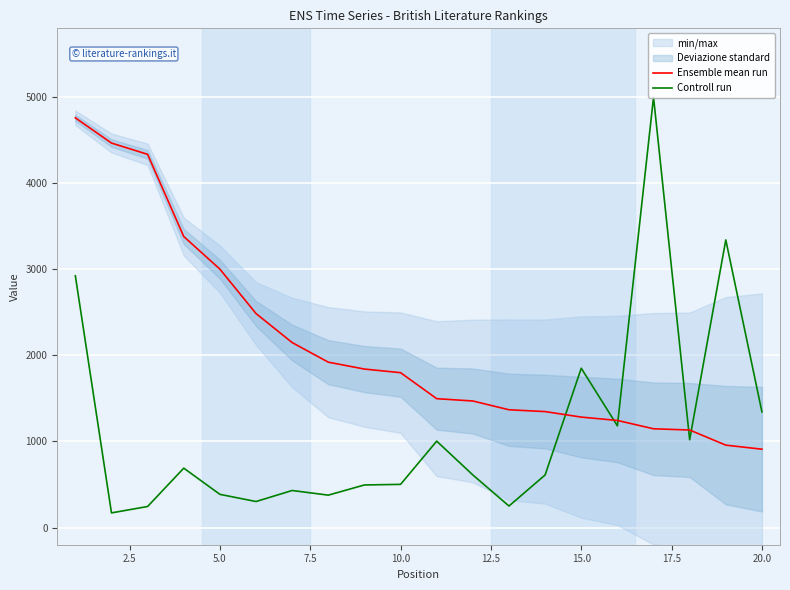

How many data points in Controll run are less than 610?

9